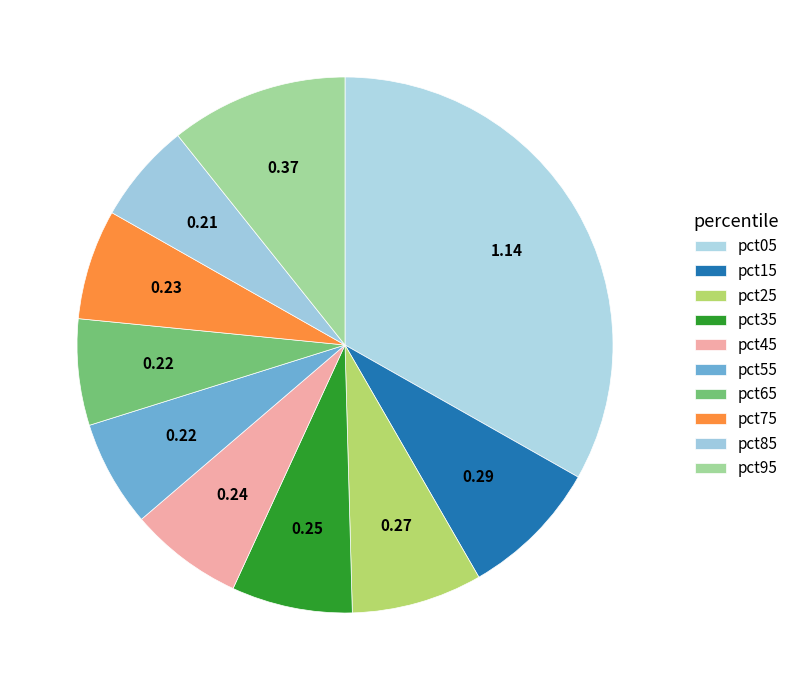

Is the sum of pct95 and pct25 greater than half?

No